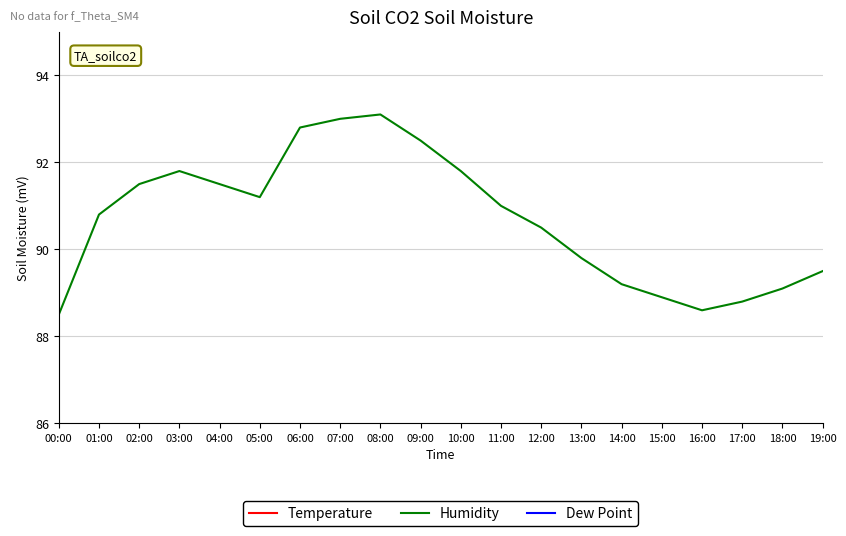

Rank the categories by Dew Point value from lowest to highest.

06:00, 03:00, 07:00, 08:00, 04:00, 09:00, 05:00, 00:00, 10:00, 02:00, 11:00, 19:00, 01:00, 18:00, 12:00, 17:00, 13:00, 16:00, 14:00, 15:00